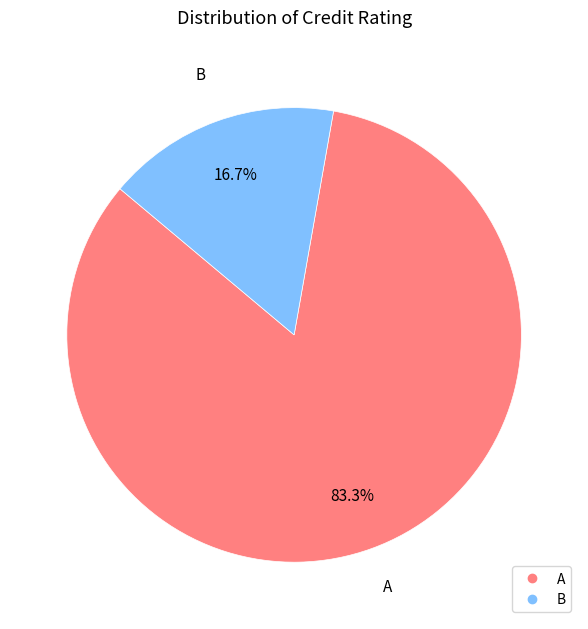

Rank the categories by value from highest to lowest.

A, B